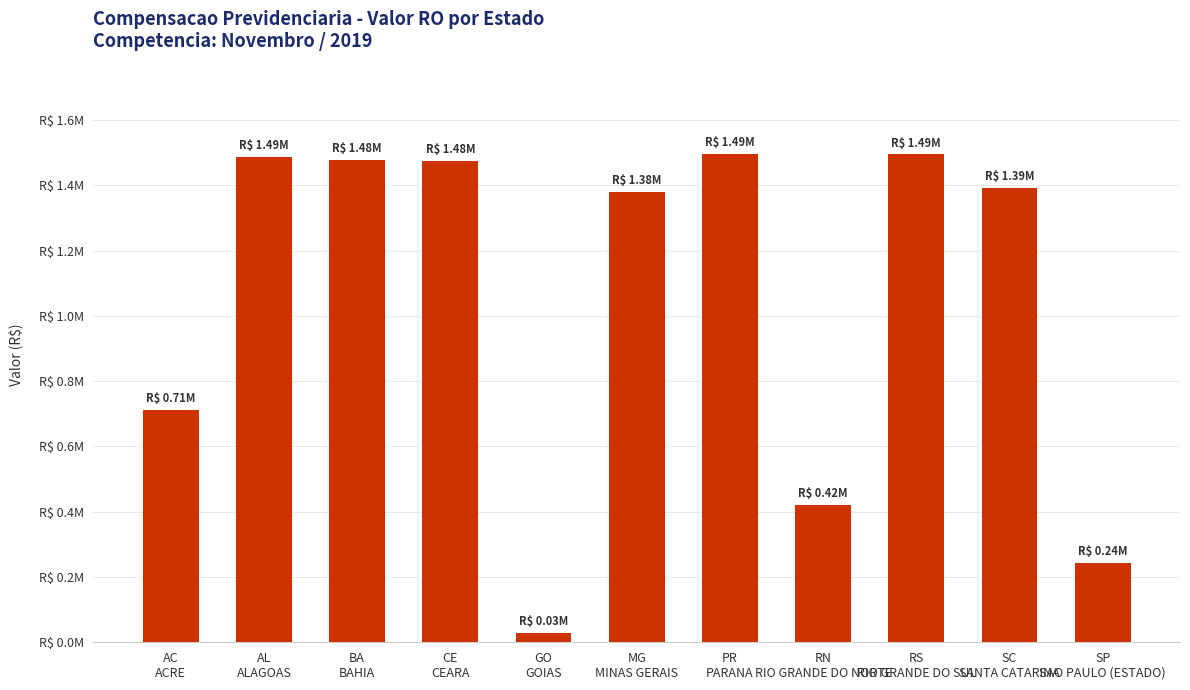

What is the label of the 3rd bar from the right?

RS
RIO GRANDE DO SUL